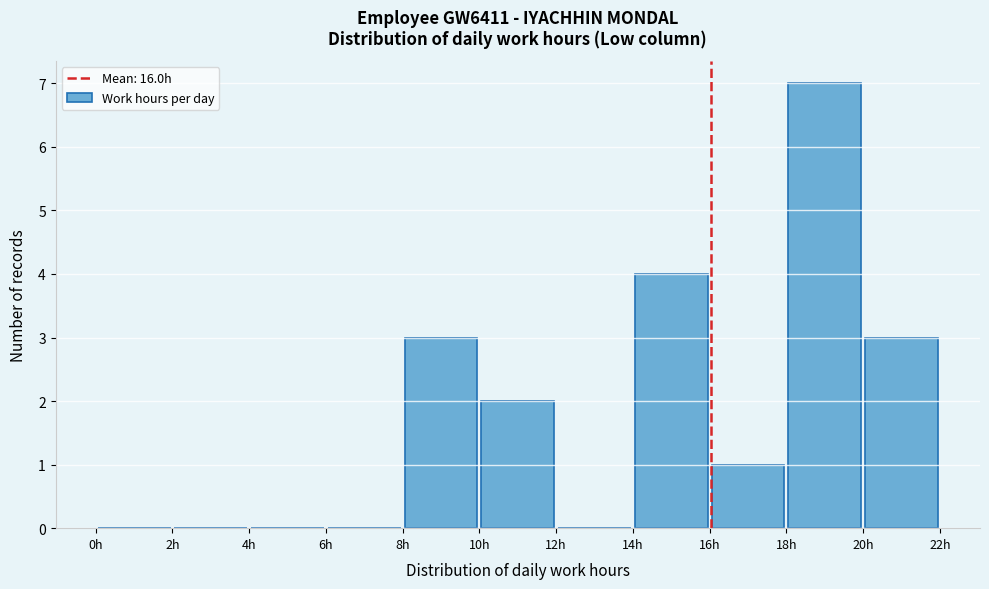

Reading left to right, list every bar in this chart as the range it spans on the x-axis followed by its height. The values are not printed on the chart, so give them approximately, as read against the axis.

0 to 2: 0
2 to 4: 0
4 to 6: 0
6 to 8: 0
8 to 10: 3
10 to 12: 2
12 to 14: 0
14 to 16: 4
16 to 18: 1
18 to 20: 7
20 to 22: 3